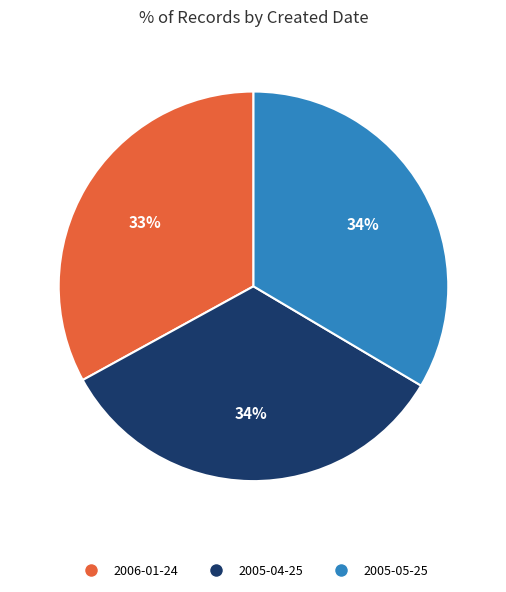

To the nearest percent, what is the difference between the largest and smallest slice percentages?

1%